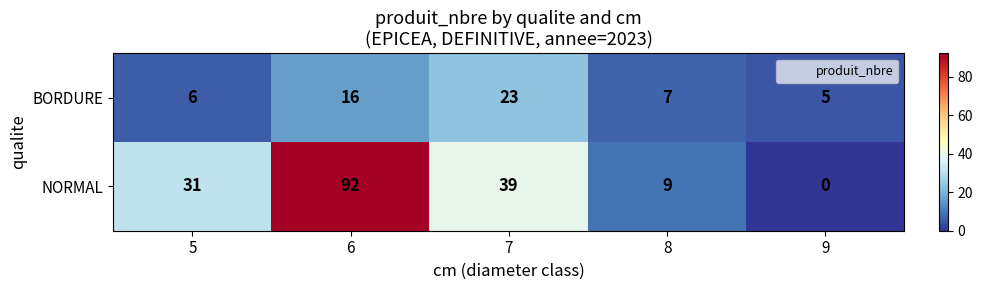

Count the number of data series in this chart.

2